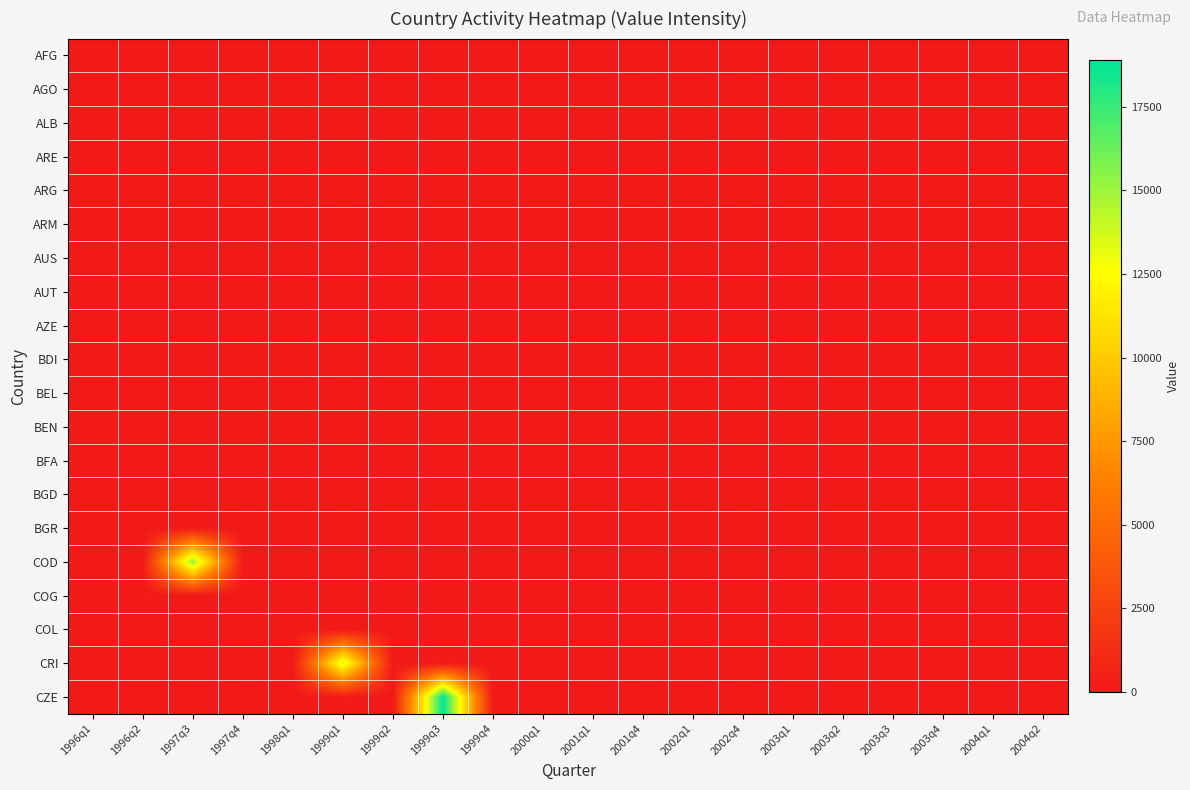

Reading left to right, what are all the values shown in this chart?

AFG: 1996q1=0.0	1996q2=0.0	1997q3=0.0	1997q4=0.0	1998q1=0.0	1999q1=0.0	1999q2=0.0	1999q3=0.0	1999q4=0.0	2000q1=0.0	2001q1=0.0	2001q4=0.0	2002q1=0.0	2002q4=0.0	2003q1=0.0	2003q2=0.0	2003q3=0.0	2003q4=0.0	2004q1=0.0	2004q2=0.0
AGO: 1996q1=0.0	1996q2=0.0	1997q3=0.0	1997q4=0.0	1998q1=0.0	1999q1=0.0	1999q2=0.0	1999q3=0.0	1999q4=0.0	2000q1=0.0	2001q1=0.0	2001q4=0.0	2002q1=0.0	2002q4=0.0	2003q1=0.0	2003q2=0.0	2003q3=0.0	2003q4=0.0	2004q1=0.0	2004q2=0.0
ALB: 1996q1=0.0	1996q2=0.0	1997q3=0.0	1997q4=0.0	1998q1=0.0	1999q1=0.0	1999q2=0.0	1999q3=0.0	1999q4=0.0	2000q1=0.0	2001q1=0.0	2001q4=0.0	2002q1=0.0	2002q4=0.0	2003q1=0.0	2003q2=0.0	2003q3=0.0	2003q4=0.0	2004q1=0.0	2004q2=0.0
ARE: 1996q1=0.0	1996q2=0.0	1997q3=0.0	1997q4=0.0	1998q1=0.0	1999q1=0.0	1999q2=0.0	1999q3=0.0	1999q4=0.0	2000q1=0.0	2001q1=0.0	2001q4=0.0	2002q1=0.0	2002q4=0.0	2003q1=0.0	2003q2=0.0	2003q3=0.0	2003q4=0.0	2004q1=0.0	2004q2=0.0
ARG: 1996q1=0.0	1996q2=0.0	1997q3=0.0	1997q4=0.0	1998q1=0.0	1999q1=0.0	1999q2=0.0	1999q3=0.0	1999q4=0.0	2000q1=0.0	2001q1=0.0	2001q4=0.0	2002q1=0.0	2002q4=0.0	2003q1=0.0	2003q2=0.0	2003q3=0.0	2003q4=0.0	2004q1=0.0	2004q2=0.0
ARM: 1996q1=0.0	1996q2=0.0	1997q3=0.0	1997q4=0.0	1998q1=0.0	1999q1=0.0	1999q2=0.0	1999q3=0.0	1999q4=0.0	2000q1=0.0	2001q1=0.0	2001q4=0.0	2002q1=0.0	2002q4=0.0	2003q1=0.0	2003q2=0.0	2003q3=0.0	2003q4=0.0	2004q1=0.0	2004q2=0.0
AUS: 1996q1=0.0	1996q2=0.0	1997q3=0.0	1997q4=0.0	1998q1=0.0	1999q1=0.0	1999q2=0.0	1999q3=0.0	1999q4=0.0	2000q1=0.0	2001q1=0.0	2001q4=0.0	2002q1=0.0	2002q4=0.0	2003q1=0.0	2003q2=0.0	2003q3=0.0	2003q4=0.0	2004q1=0.0	2004q2=0.0
AUT: 1996q1=0.0	1996q2=0.0	1997q3=0.0	1997q4=0.0	1998q1=0.0	1999q1=0.0	1999q2=0.0	1999q3=0.0	1999q4=0.0	2000q1=0.0	2001q1=0.0	2001q4=0.0	2002q1=0.0	2002q4=0.0	2003q1=0.0	2003q2=0.0	2003q3=0.0	2003q4=0.0	2004q1=0.0	2004q2=0.0
AZE: 1996q1=0.0	1996q2=0.0	1997q3=0.0	1997q4=0.0	1998q1=0.0	1999q1=0.0	1999q2=0.0	1999q3=0.0	1999q4=0.0	2000q1=0.0	2001q1=0.0	2001q4=0.0	2002q1=0.0	2002q4=0.0	2003q1=0.0	2003q2=0.0	2003q3=0.0	2003q4=0.0	2004q1=0.0	2004q2=0.0
BDI: 1996q1=0.0	1996q2=0.0	1997q3=0.0	1997q4=0.0	1998q1=0.0	1999q1=0.0	1999q2=0.0	1999q3=0.0	1999q4=0.0	2000q1=0.0	2001q1=0.0	2001q4=0.0	2002q1=0.0	2002q4=0.0	2003q1=0.0	2003q2=0.0	2003q3=0.0	2003q4=0.0	2004q1=0.0	2004q2=0.0
BEL: 1996q1=0.0	1996q2=0.0	1997q3=0.0	1997q4=0.0	1998q1=0.0	1999q1=0.0	1999q2=0.0	1999q3=0.0	1999q4=0.0	2000q1=0.0	2001q1=0.0	2001q4=0.0	2002q1=0.0	2002q4=0.0	2003q1=0.0	2003q2=0.0	2003q3=0.0	2003q4=0.0	2004q1=0.0	2004q2=0.0
BEN: 1996q1=0.0	1996q2=0.0	1997q3=0.0	1997q4=0.0	1998q1=0.0	1999q1=0.0	1999q2=0.0	1999q3=0.0	1999q4=0.0	2000q1=0.0	2001q1=0.0	2001q4=0.0	2002q1=0.0	2002q4=0.0	2003q1=0.0	2003q2=0.0	2003q3=0.0	2003q4=0.0	2004q1=0.0	2004q2=0.0
BFA: 1996q1=0.0	1996q2=0.0	1997q3=0.0	1997q4=0.0	1998q1=0.0	1999q1=0.0	1999q2=0.0	1999q3=0.0	1999q4=0.0	2000q1=0.0	2001q1=0.0	2001q4=0.0	2002q1=0.0	2002q4=0.0	2003q1=0.0	2003q2=0.0	2003q3=0.0	2003q4=0.0	2004q1=0.0	2004q2=0.0
BGD: 1996q1=0.0	1996q2=0.0	1997q3=0.0	1997q4=0.0	1998q1=0.0	1999q1=0.0	1999q2=0.0	1999q3=0.0	1999q4=0.0	2000q1=0.0	2001q1=0.0	2001q4=0.0	2002q1=0.0	2002q4=0.0	2003q1=0.0	2003q2=0.0	2003q3=0.0	2003q4=0.0	2004q1=0.0	2004q2=0.0
BGR: 1996q1=0.0	1996q2=0.0	1997q3=0.0	1997q4=0.0	1998q1=0.0	1999q1=0.0	1999q2=0.0	1999q3=0.0	1999q4=0.0	2000q1=0.0	2001q1=0.0	2001q4=0.0	2002q1=0.0	2002q4=0.0	2003q1=0.0	2003q2=0.0	2003q3=0.0	2003q4=0.0	2004q1=0.0	2004q2=0.0
COD: 1996q1=0.0	1996q2=0.0	1997q3=15103.5	1997q4=0.0	1998q1=0.0	1999q1=0.0	1999q2=0.0	1999q3=0.0	1999q4=0.0	2000q1=0.0	2001q1=0.0	2001q4=0.0	2002q1=0.0	2002q4=0.0	2003q1=0.0	2003q2=0.0	2003q3=0.0	2003q4=0.0	2004q1=0.0	2004q2=0.0
COG: 1996q1=0.0	1996q2=0.0	1997q3=0.0	1997q4=0.0	1998q1=0.0	1999q1=0.0	1999q2=0.0	1999q3=0.0	1999q4=0.0	2000q1=0.0	2001q1=0.0	2001q4=0.0	2002q1=0.0	2002q4=0.0	2003q1=0.0	2003q2=0.0	2003q3=0.0	2003q4=0.0	2004q1=0.0	2004q2=0.0
COL: 1996q1=0.0	1996q2=0.0	1997q3=0.0	1997q4=0.0	1998q1=0.0	1999q1=0.0	1999q2=0.0	1999q3=0.0	1999q4=0.0	2000q1=0.0	2001q1=0.0	2001q4=0.0	2002q1=0.0	2002q4=0.0	2003q1=0.0	2003q2=0.0	2003q3=0.0	2003q4=0.0	2004q1=0.0	2004q2=0.0
CRI: 1996q1=0.0	1996q2=0.0	1997q3=0.0	1997q4=0.0	1998q1=0.0	1999q1=13711.8	1999q2=0.0	1999q3=0.0	1999q4=0.0	2000q1=0.0	2001q1=0.0	2001q4=0.0	2002q1=0.0	2002q4=0.0	2003q1=0.0	2003q2=0.0	2003q3=0.0	2003q4=0.0	2004q1=0.0	2004q2=0.0
CZE: 1996q1=0.0	1996q2=0.0	1997q3=0.0	1997q4=0.0	1998q1=0.0	1999q1=0.0	1999q2=0.0	1999q3=18885.7	1999q4=0.0	2000q1=0.0	2001q1=0.0	2001q4=0.0	2002q1=0.0	2002q4=0.0	2003q1=0.0	2003q2=0.0	2003q3=0.0	2003q4=0.0	2004q1=0.0	2004q2=0.0